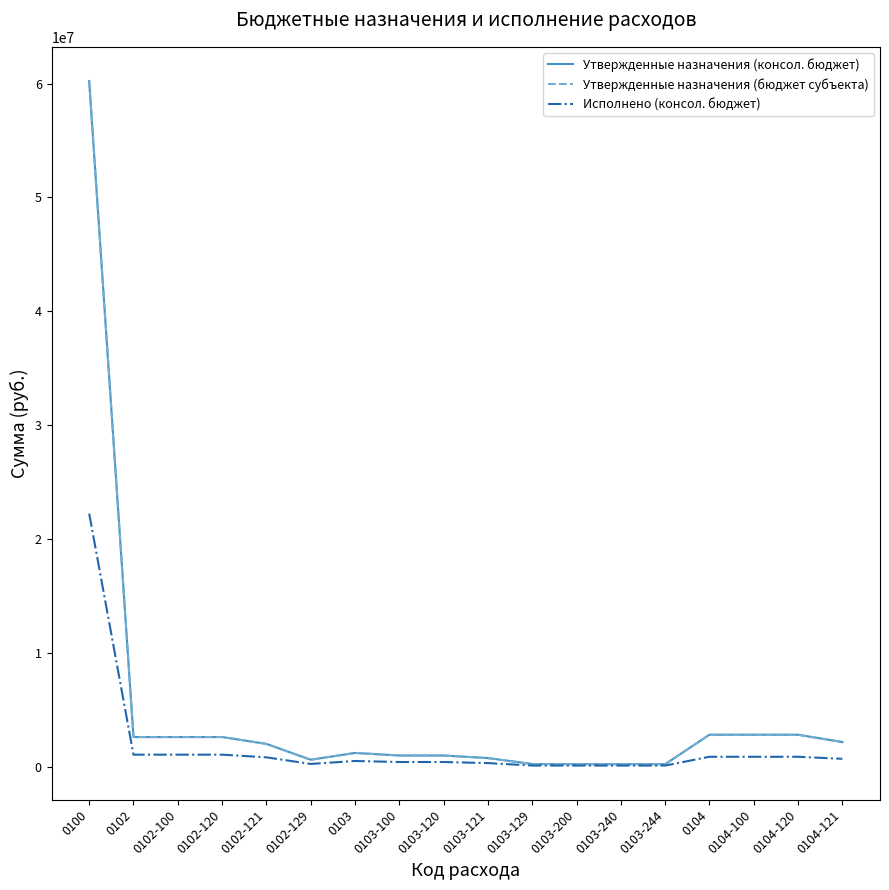

Does the chart display data point markers on the line(s)?

No